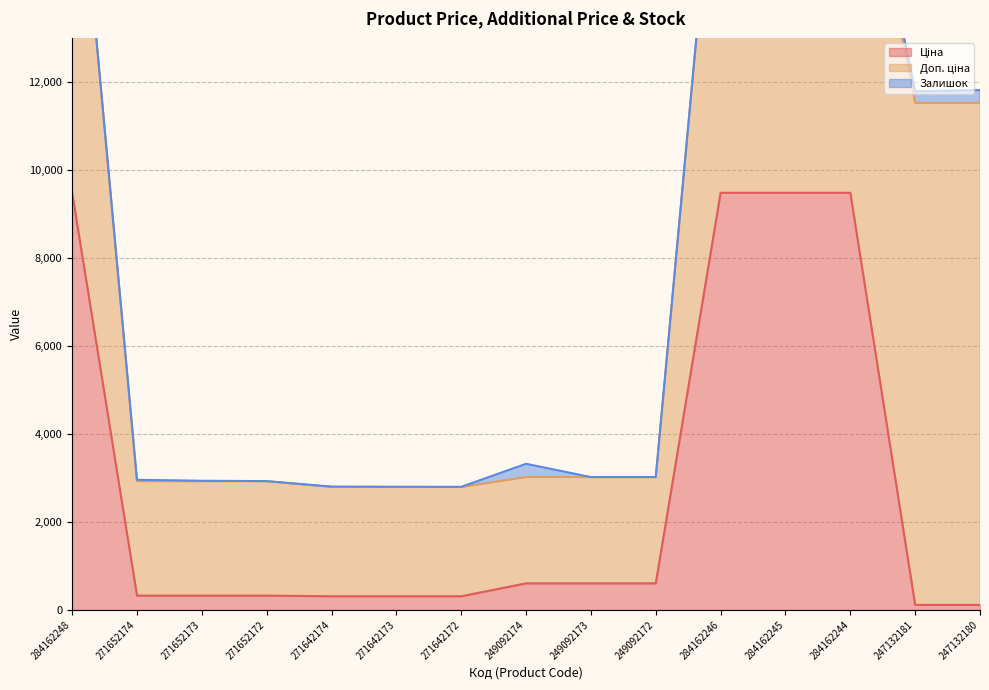

Does the chart have visible grid lines?

Yes